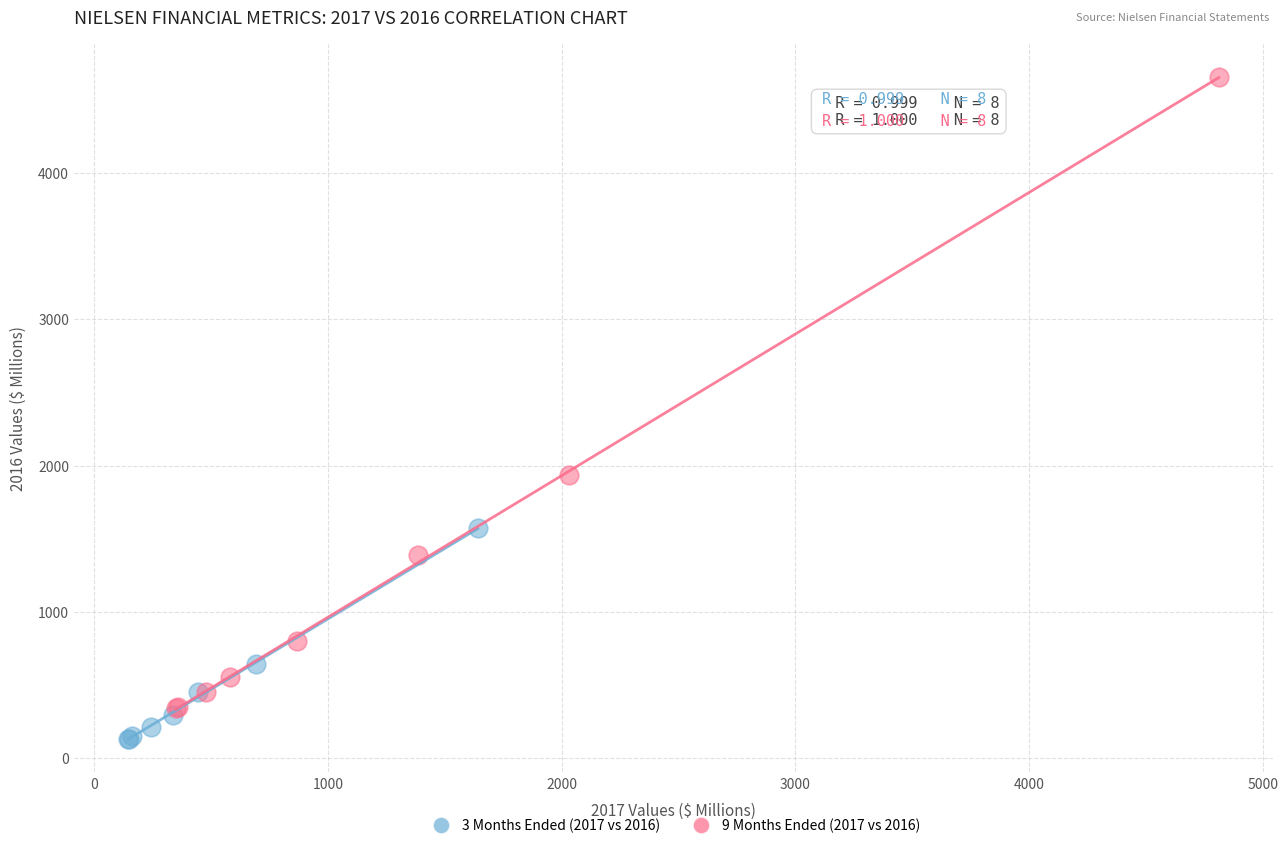

What are all the series names shown in the legend?

3 Months Ended (2017 vs 2016), 9 Months Ended (2017 vs 2016)